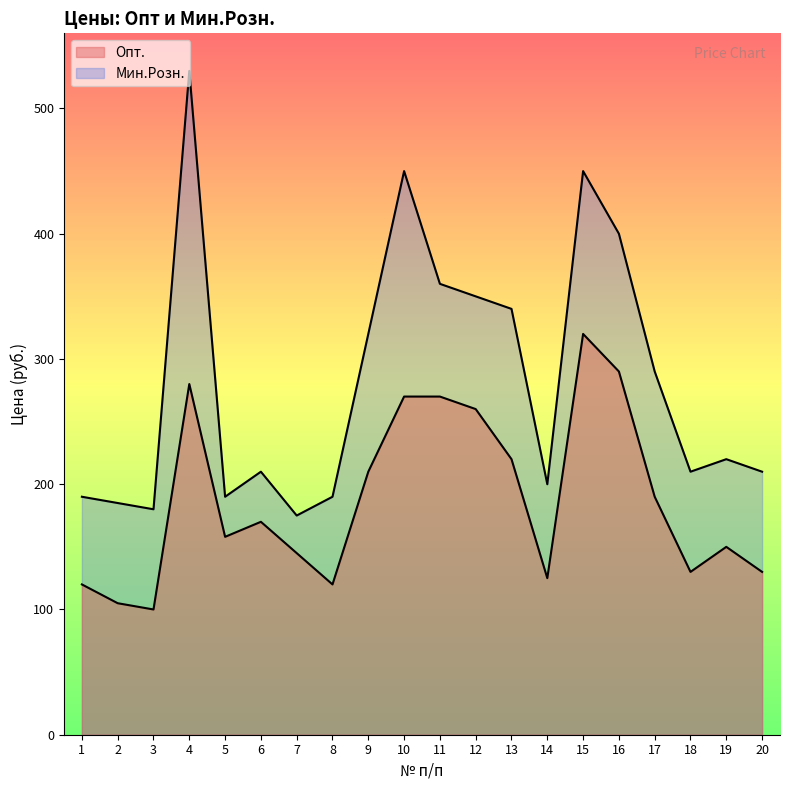

Which has a higher value, 2 or 5?

5